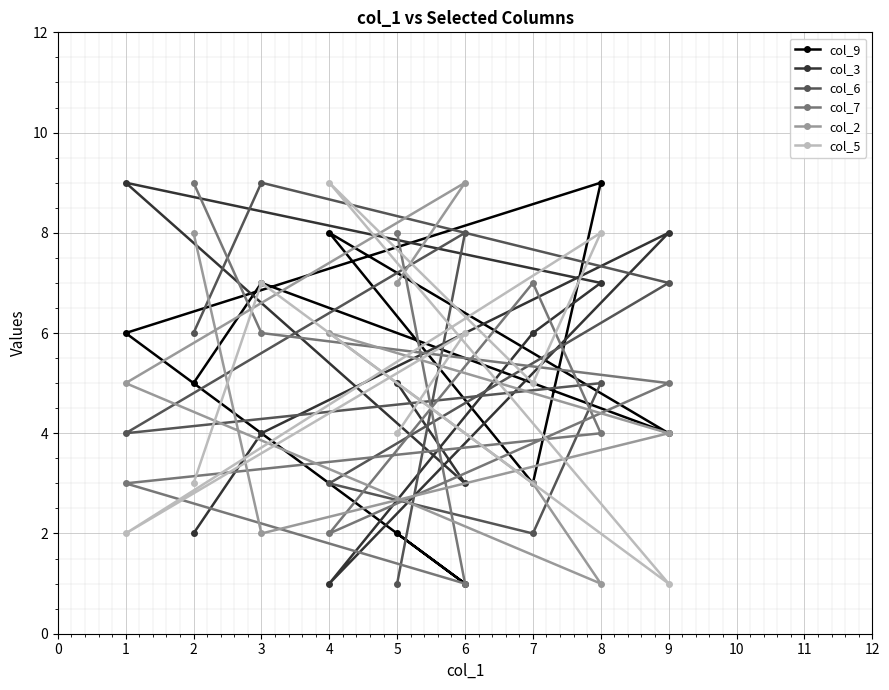

What is the difference between the maximum and minimum values in the col_3 series?

8